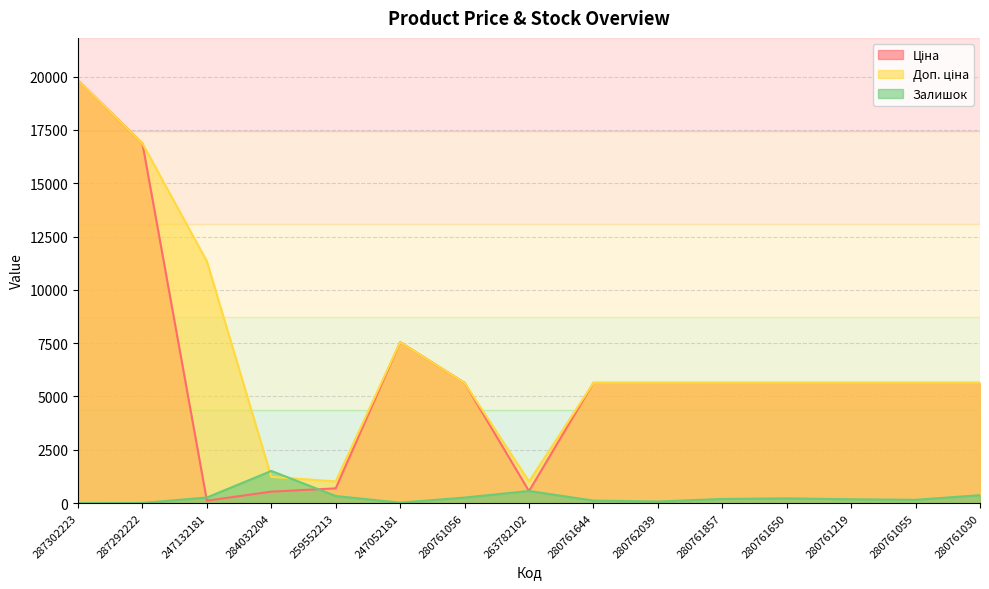

Is the value of Доп. ціна at 280761055 greater than the value of Ціна at 280761219?

No